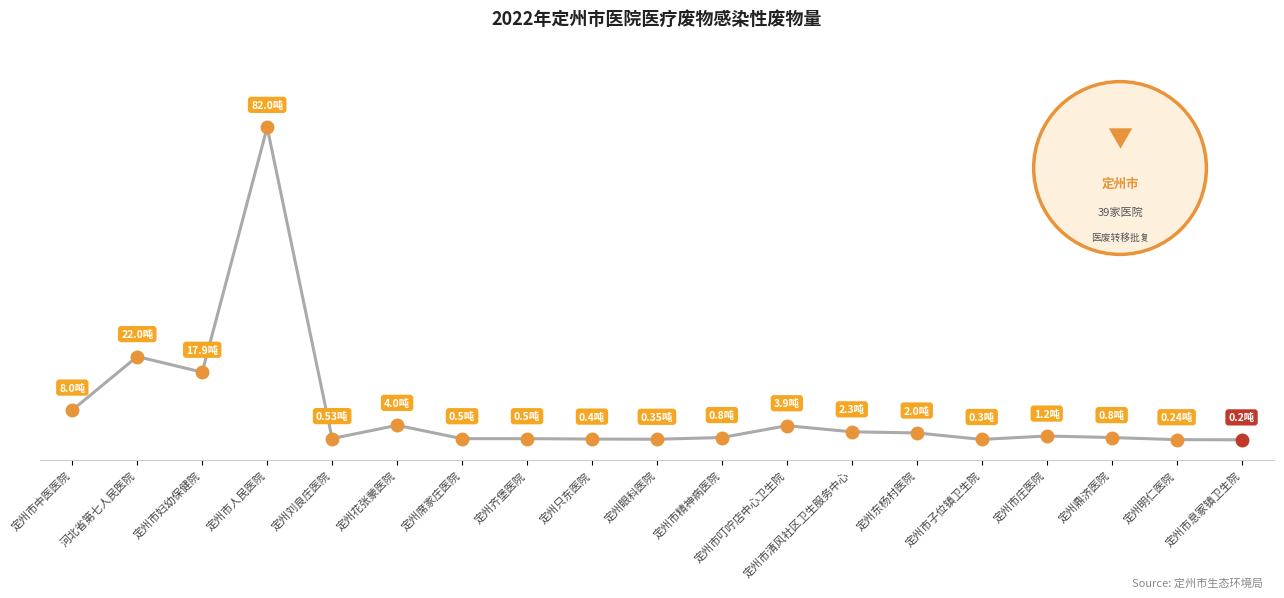

True or false: the data shows 0.3 at 定州席家庄医院.

False